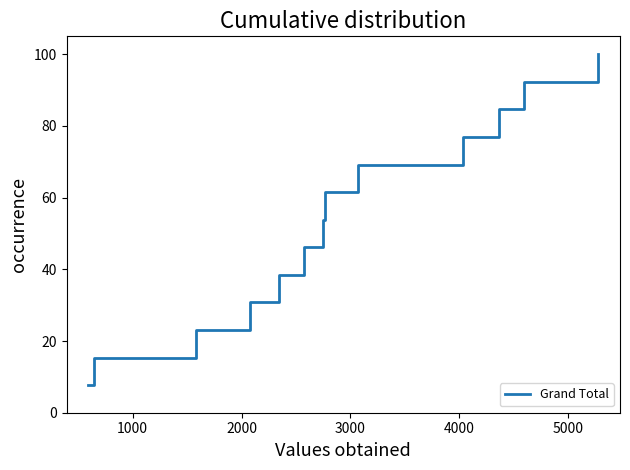

What is the maximum value shown in the chart?

100.0